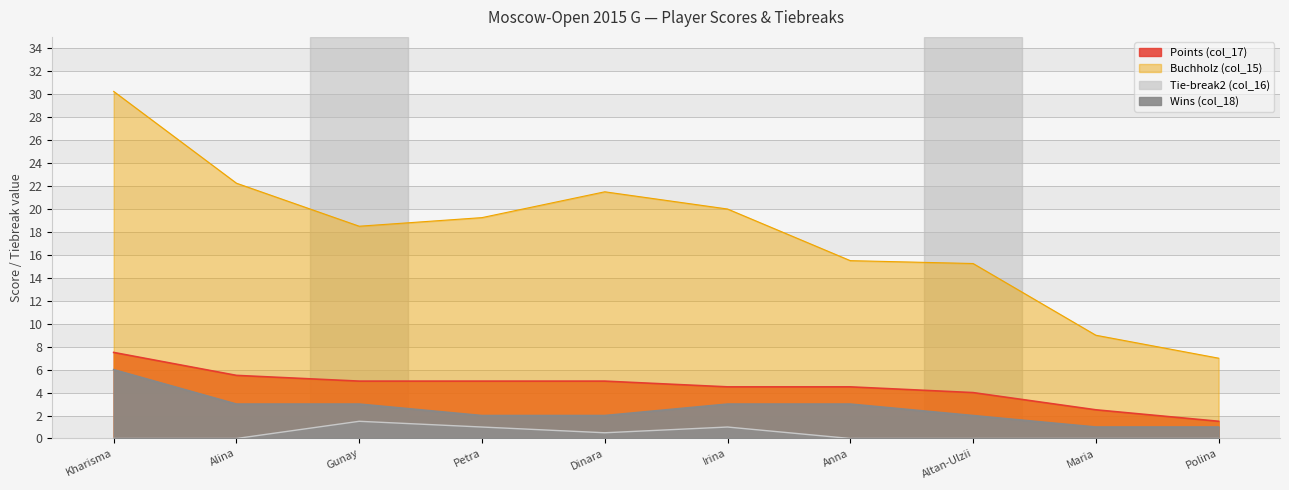

Which series changed the most between Alina and Maria?

Buchholz (col_15)